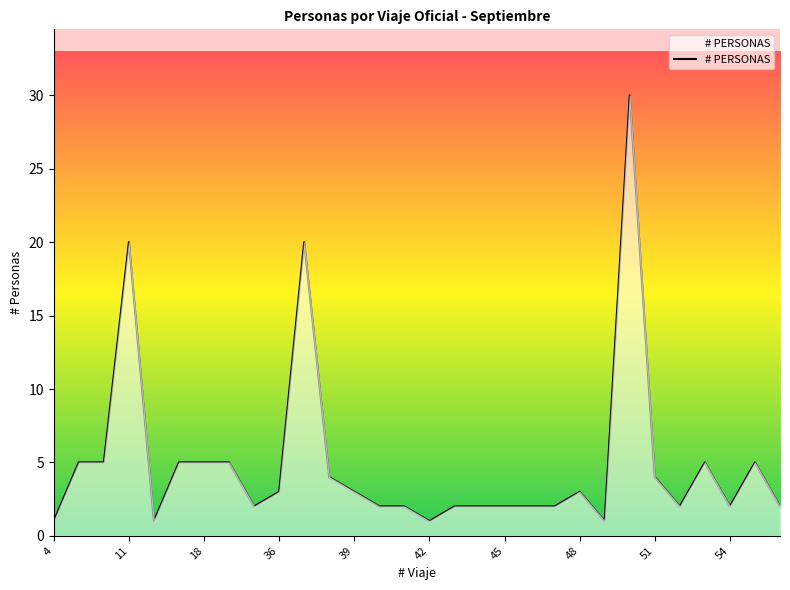

What is the difference between the maximum and minimum values?

29